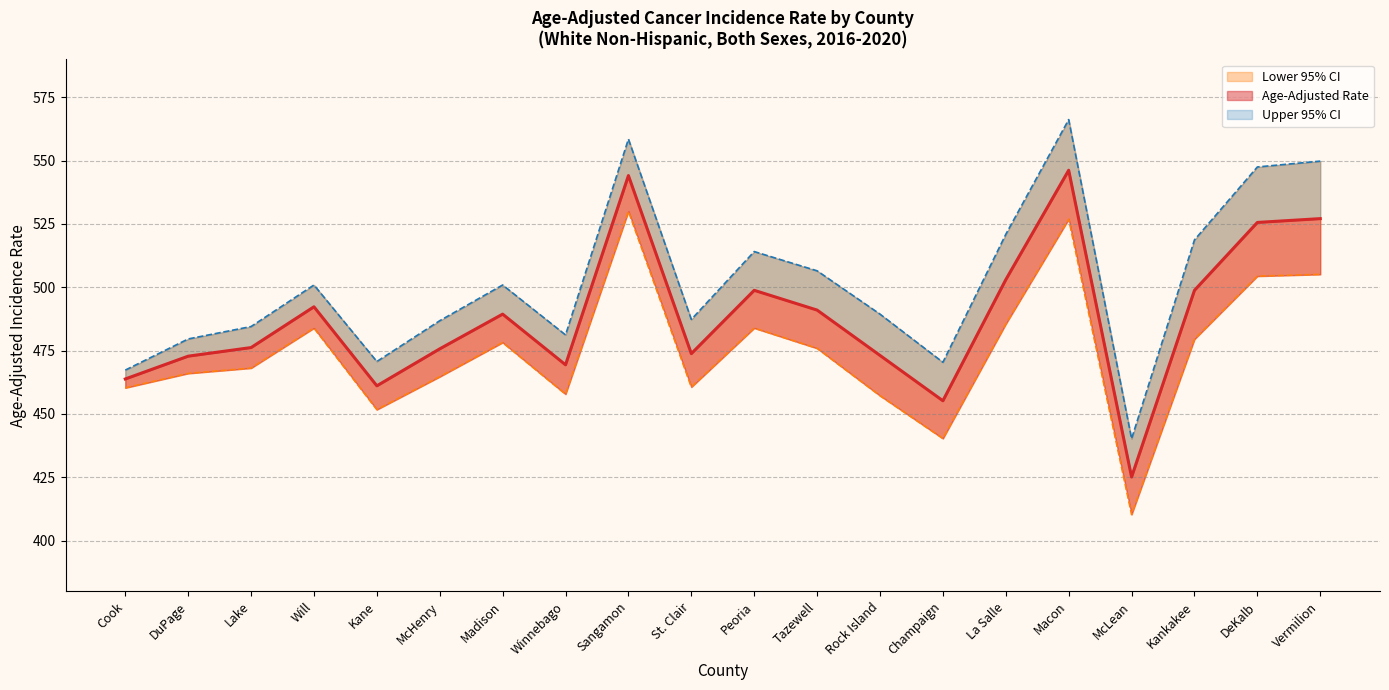

Which label corresponds to the largest value in the chart?

Macon